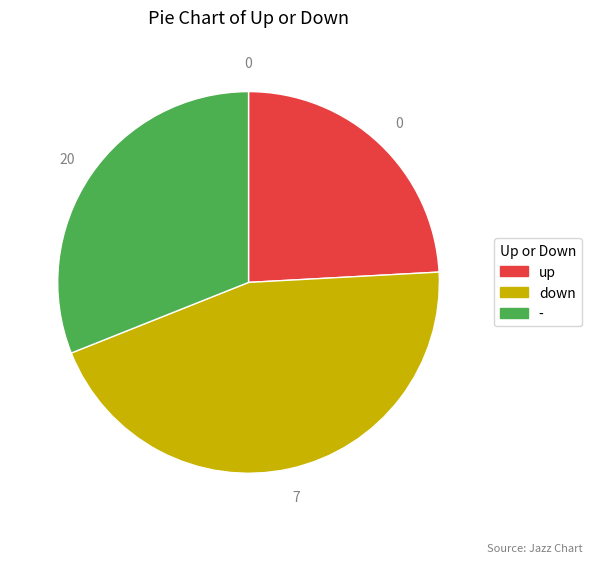

The up slice represents 24% of the pie. True or false?

True